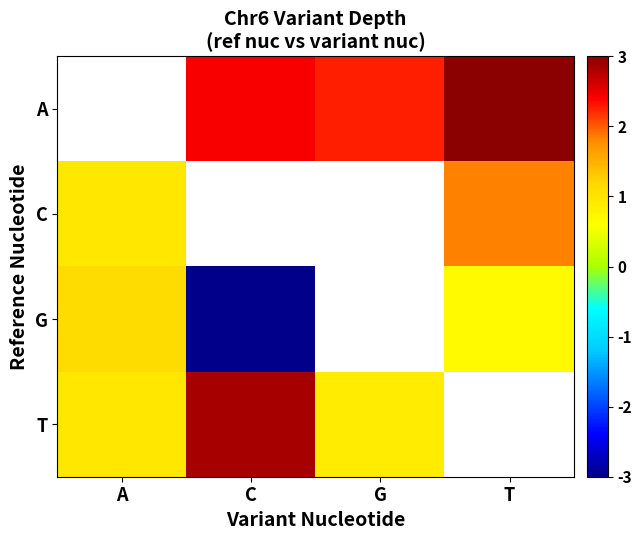

Rank the series at C from highest to lowest value.

T, A, C, G